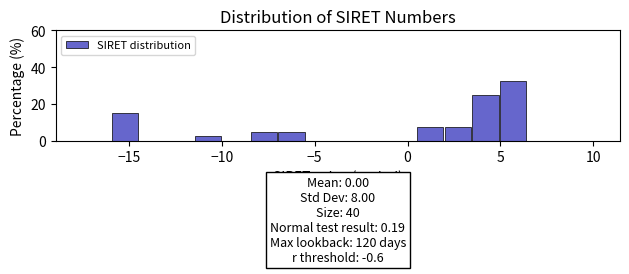

Around what value on the x-axis is the tallest bar? Give the approximate position of its centre, as read against the axis.

5.5